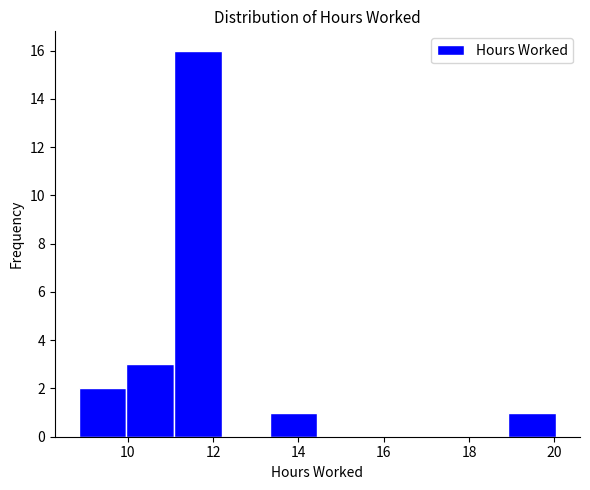

Reading left to right, transcribe this chart: for each bar, give the range it covers on the x-axis and its height. Neither the bar edges nor the heights are printed on the chart, so give them approximately, as read against the axes.

8.8 to 10.0: 2
10.0 to 11.0: 3
11.0 to 12.2: 16
12.2 to 13.4: 0
13.4 to 14.4: 1
14.4 to 15.6: 0
15.6 to 16.6: 0
16.6 to 17.8: 0
17.8 to 19.0: 0
19.0 to 20.0: 1